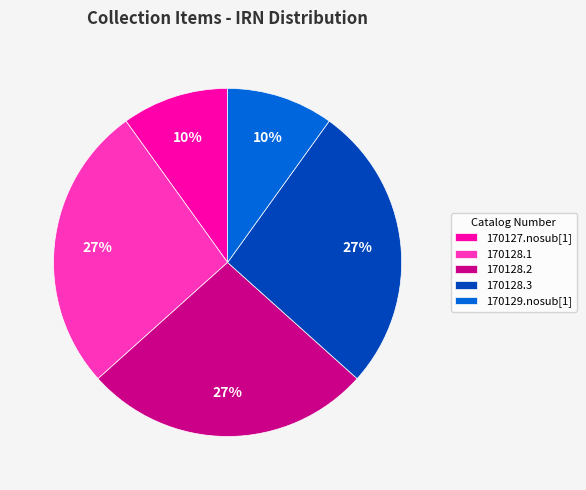

To the nearest percent, what is the difference between the largest and smallest slice percentages?

17%